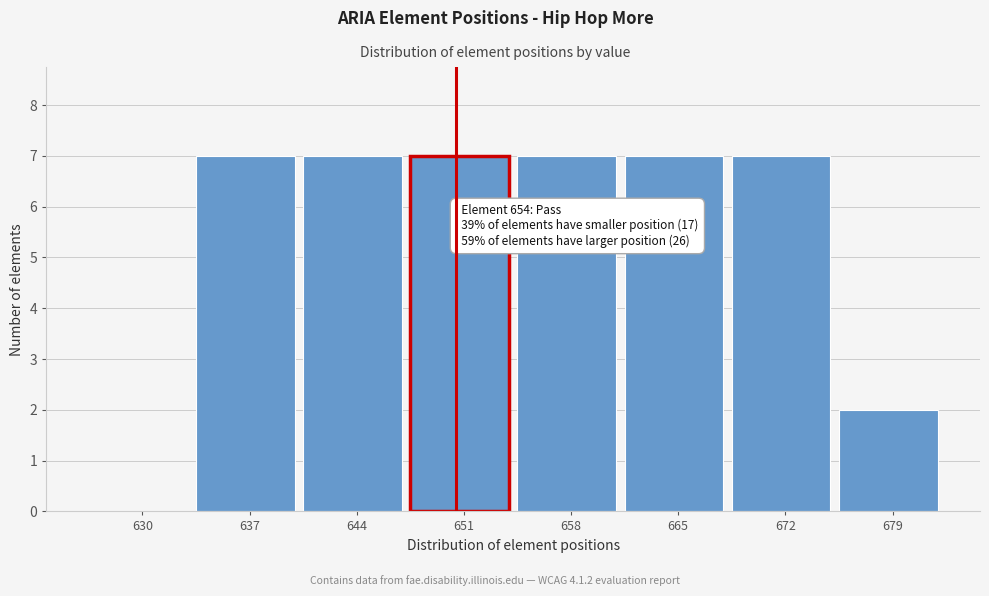

Reading right to left, extract all data points from this chart.

679=2	672=7	665=7	658=7	651=7	644=7	637=7	630=0